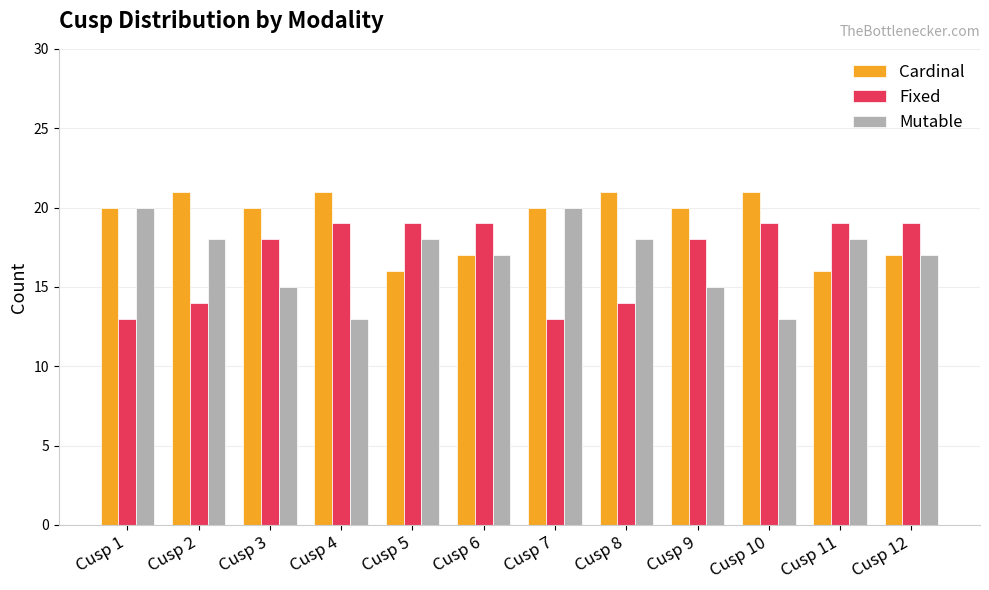

Which series has the widest spread of values?

Mutable